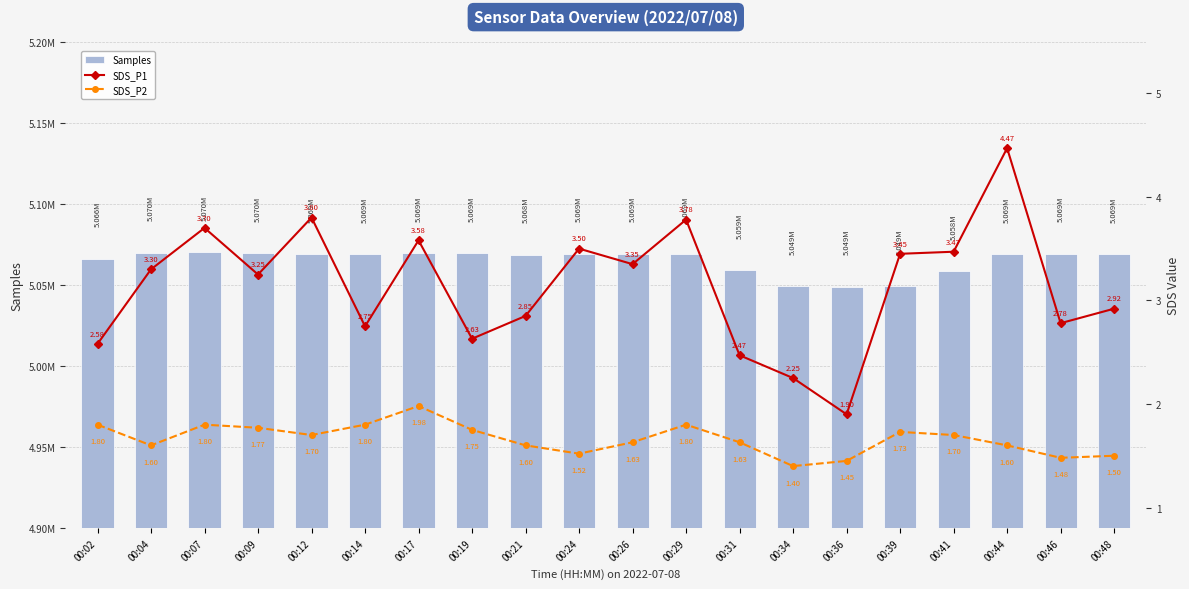

What is the highest value of the SDS_P1 series?

4.5